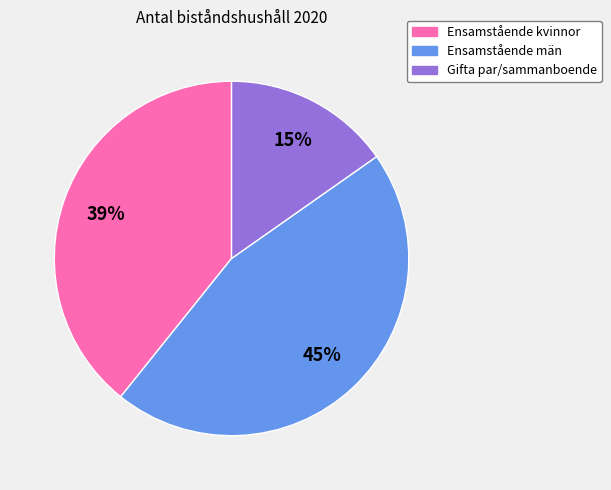

What percentage is the Gifta par/sammanboende slice, to the nearest percent?

15%